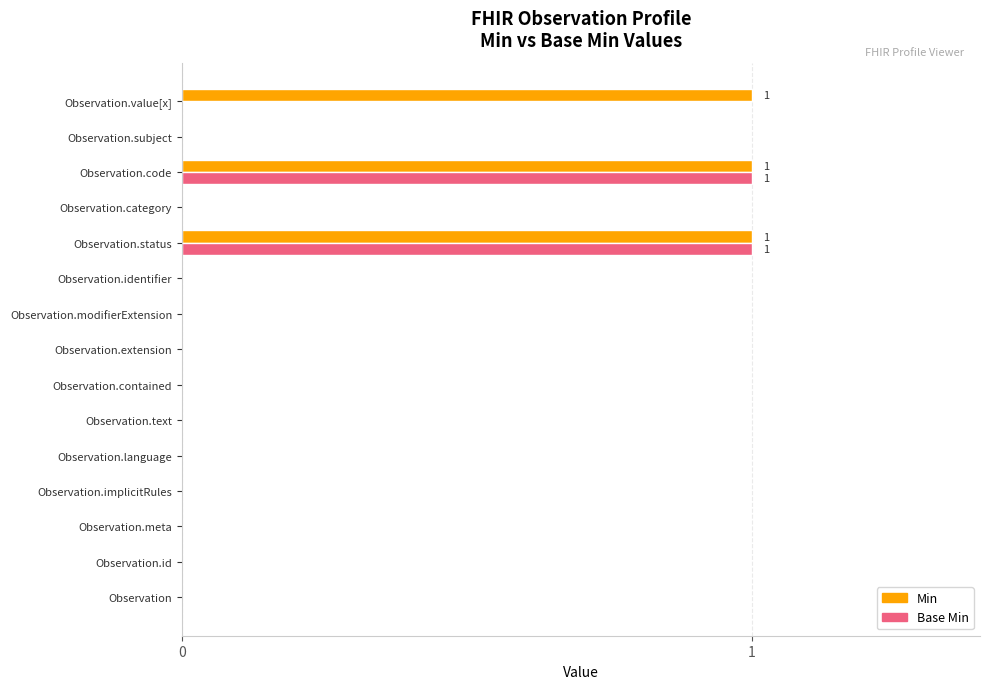

Between Observation.extension and Observation.value[x], which series saw the biggest shift?

Min